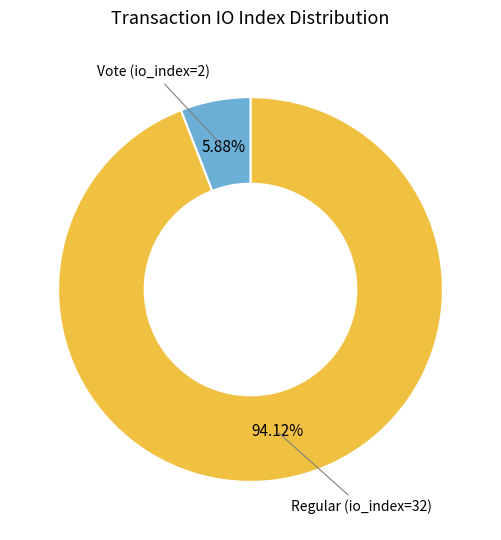

Is there any slice that represents more than half of the pie?

Yes